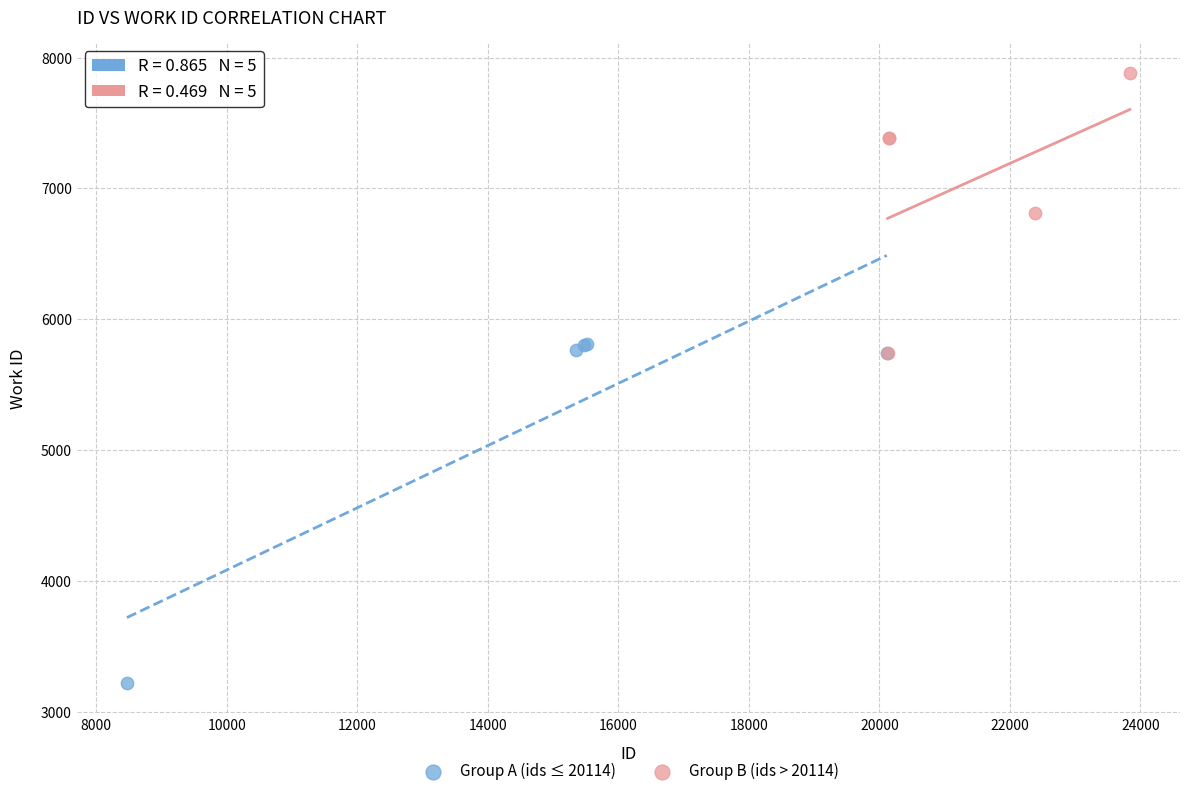

What are all the series names shown in the legend?

Group A (ids ≤ 20114), Group B (ids > 20114)